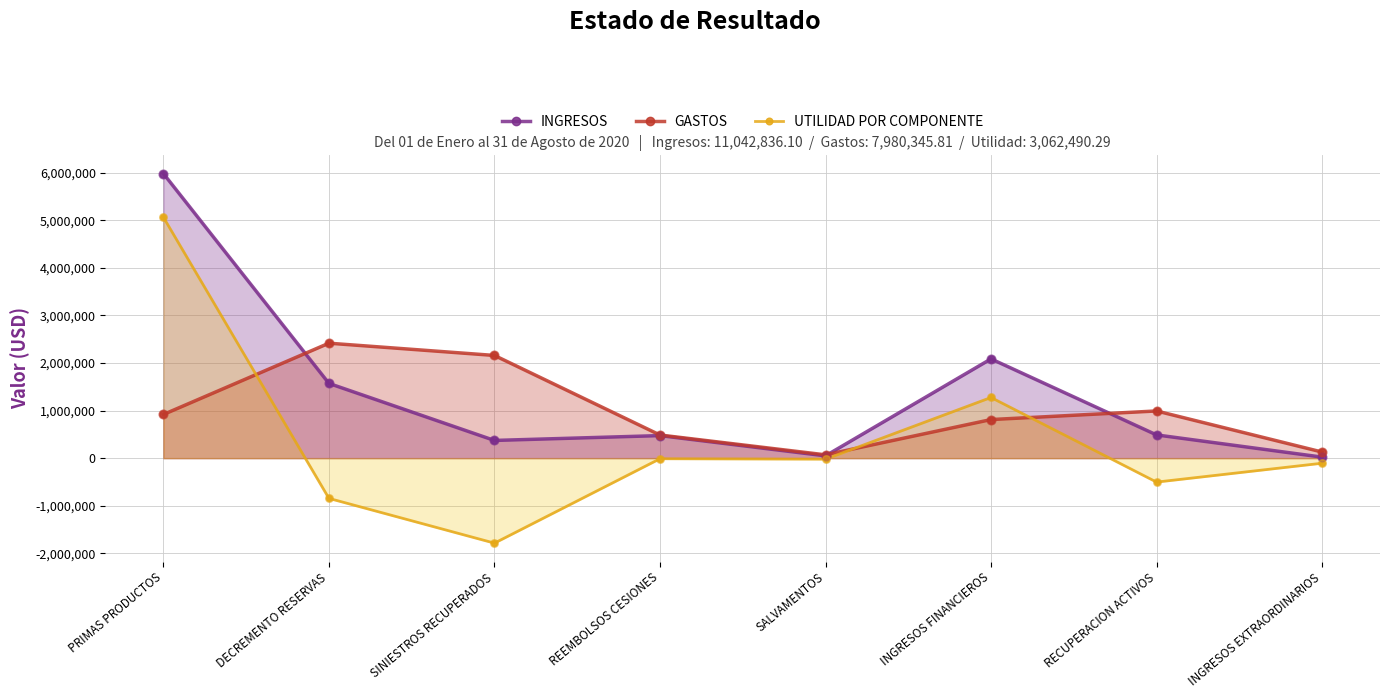

Which series contains the highest Y value?

INGRESOS